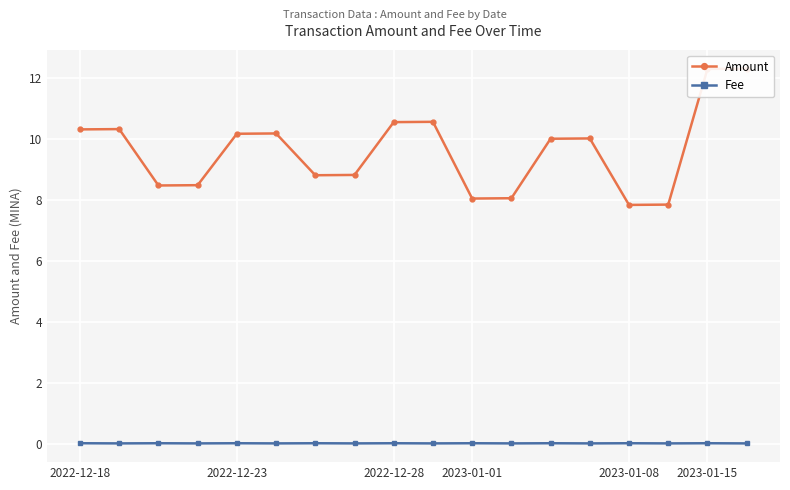

At how many categories does at least one series exceed 1?

18